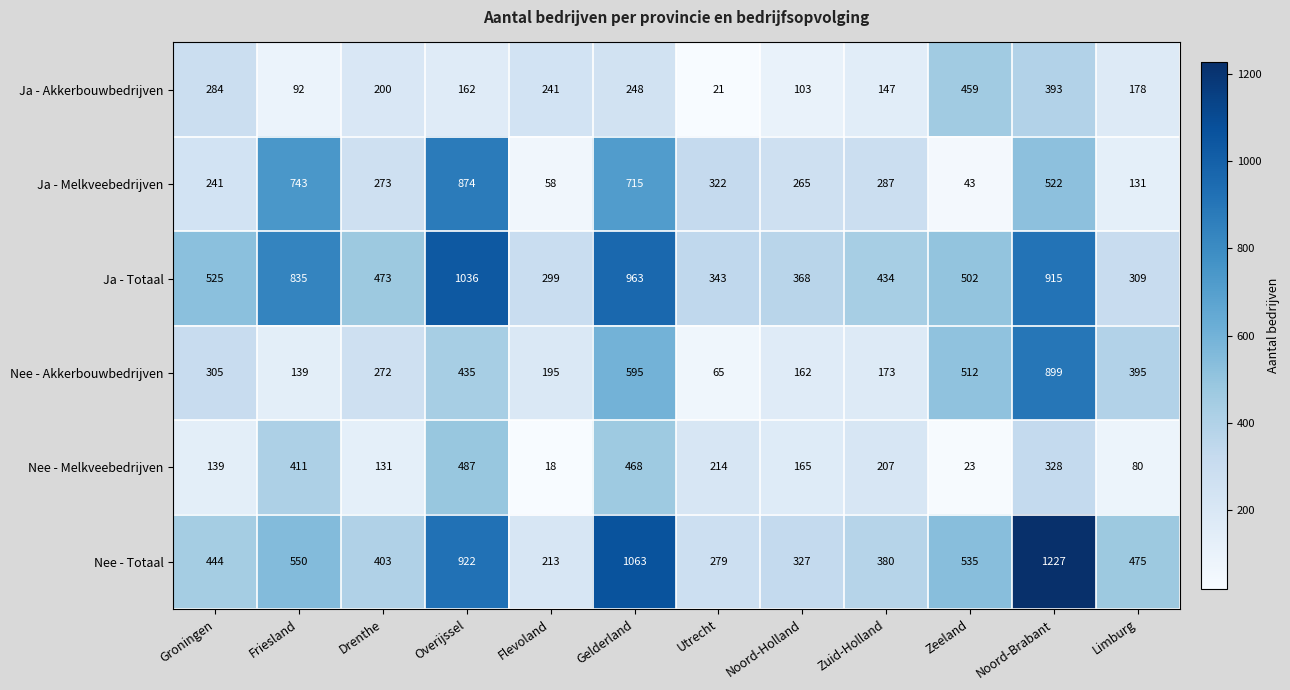

The value of Ja - Melkveebedrijven at Flevoland is 12. True or false?

False